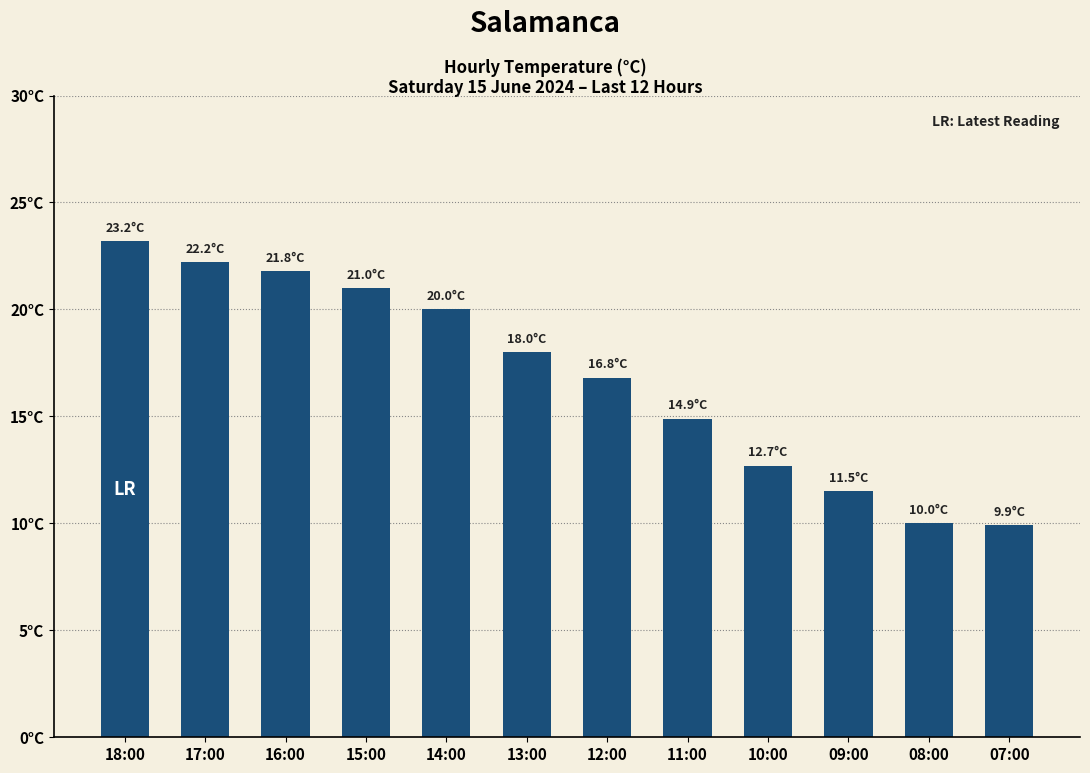

Reading left to right, extract all data points from this chart.

23.2	22.2	21.8	21.0	20.0	18.0	16.8	14.9	12.7	11.5	10.0	9.9